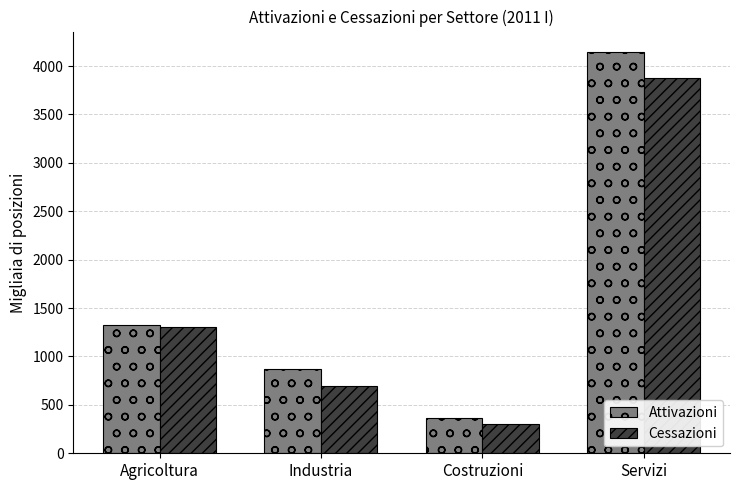

At which label is Cessazioni closest to 2089?

Agricoltura